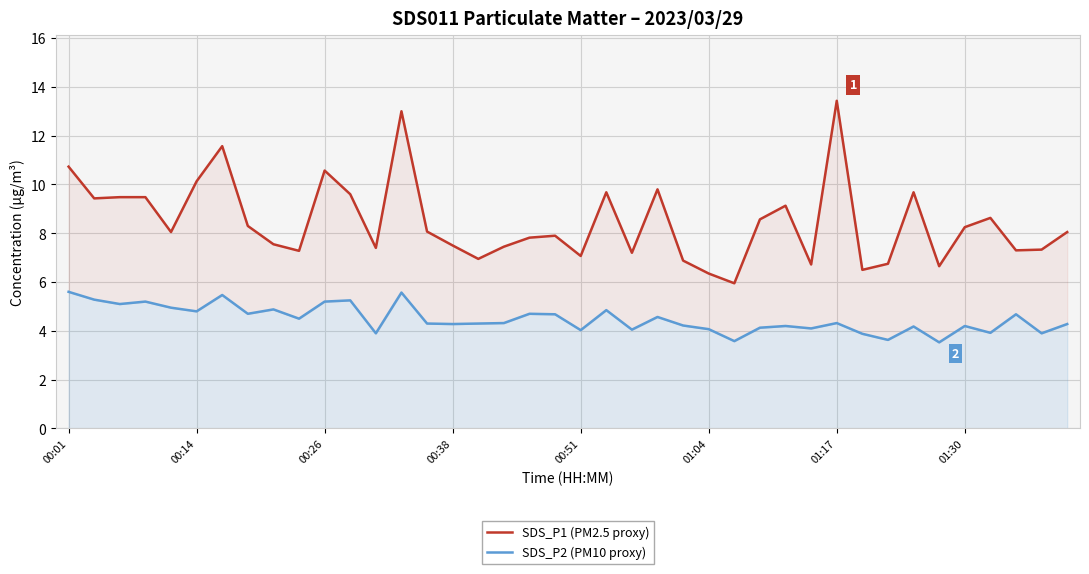

At which category is the sum across all series the highest?

13